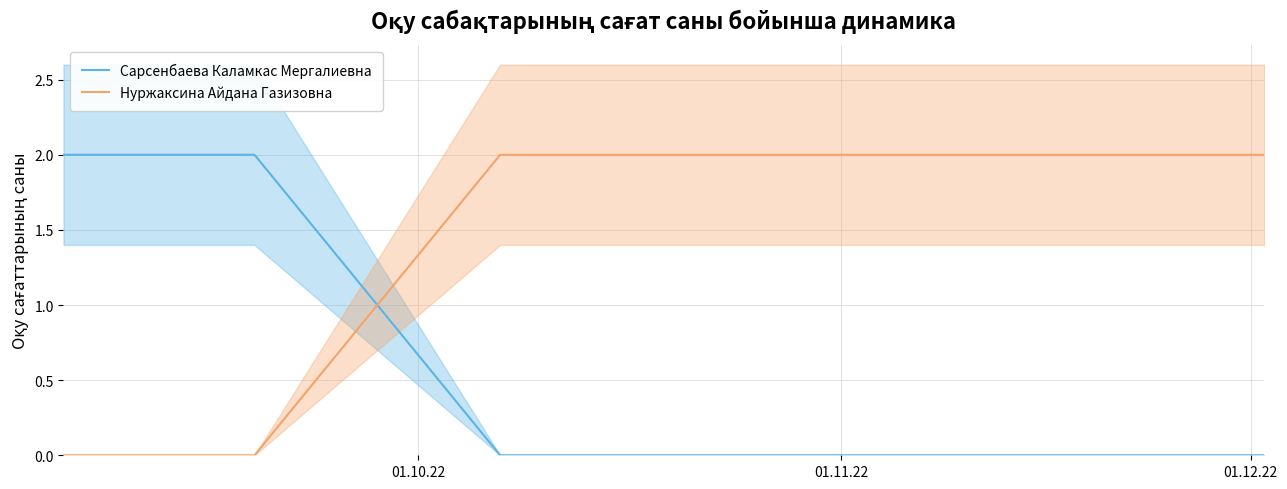

After their last crossing, which series has the higher values: Нуржаксина Айдана Газизовна or Сарсенбаева Каламкас Мергалиевна?

Нуржаксина Айдана Газизовна